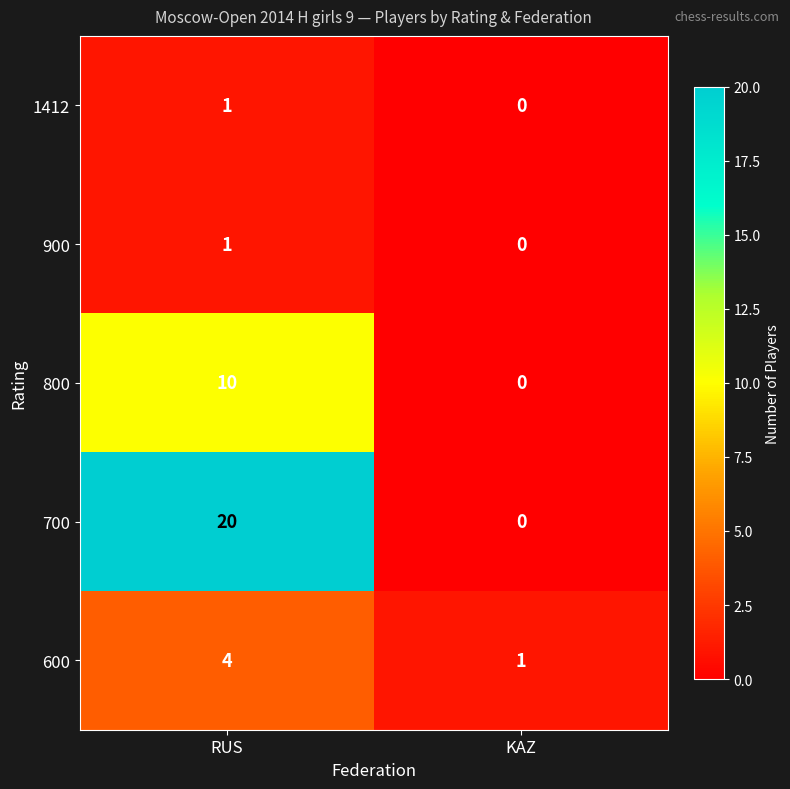

Rank the categories by 600 value from highest to lowest.

RUS, KAZ